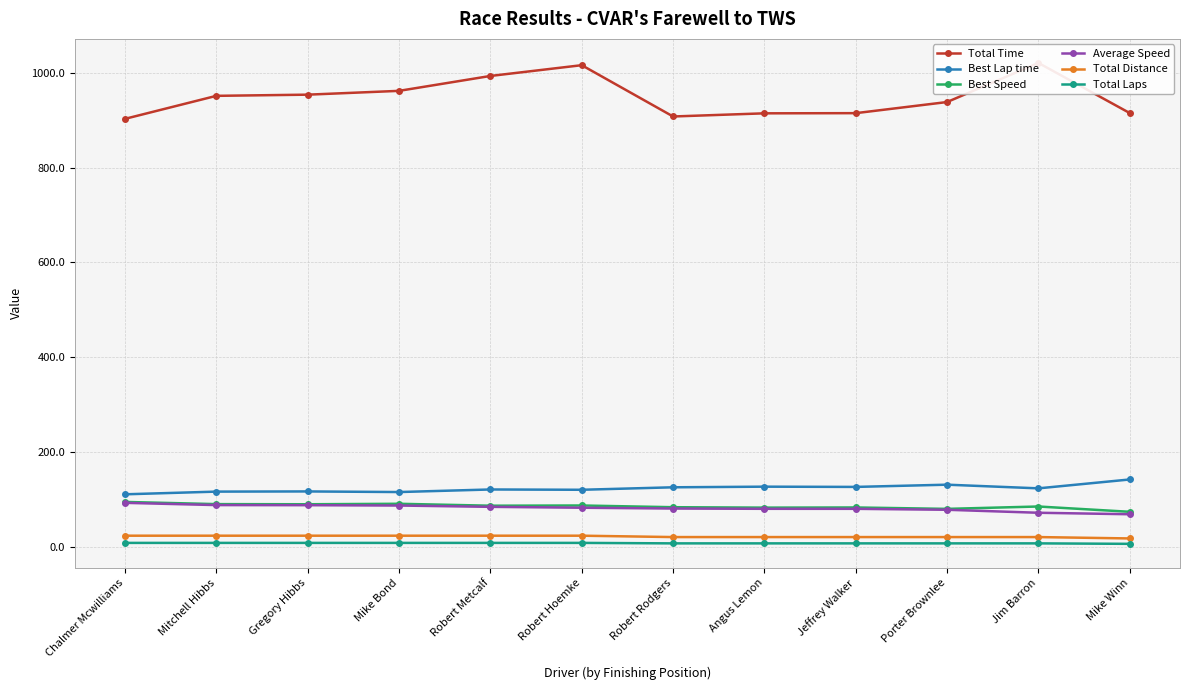

What is the approximate value of Average Speed at Jim Barron?

71.6